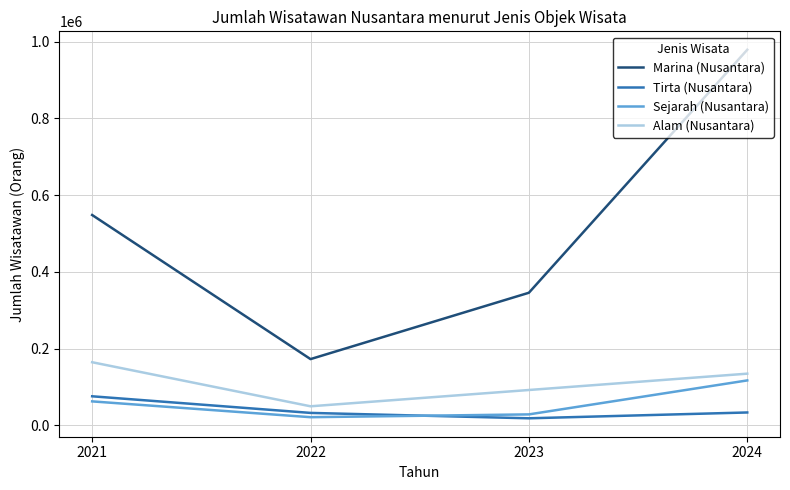

Where is Alam (Nusantara) nearest to the value 107369?

2023